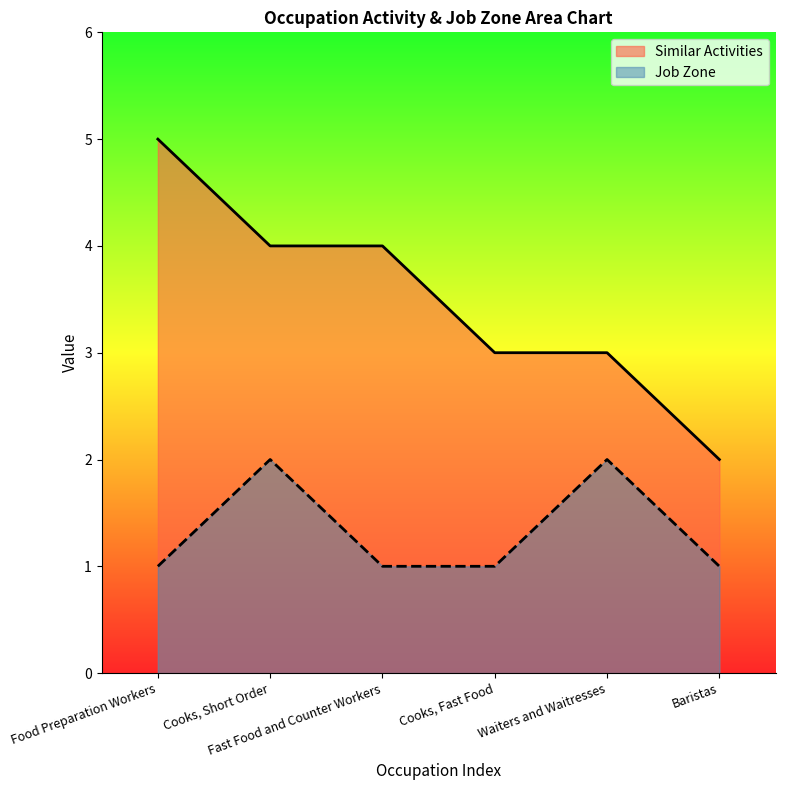

True or false: Job Zone and Similar Activities intersect in this chart.

False